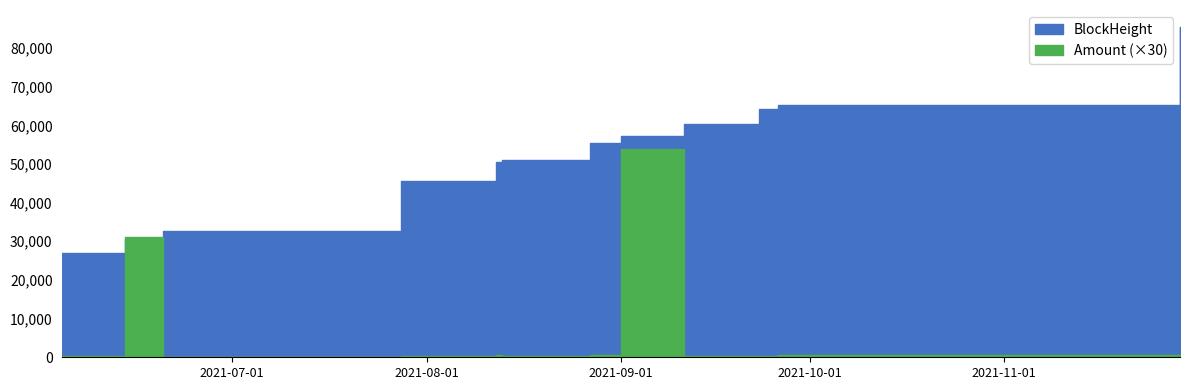

What are all the series names shown in the legend?

BlockHeight, Amount